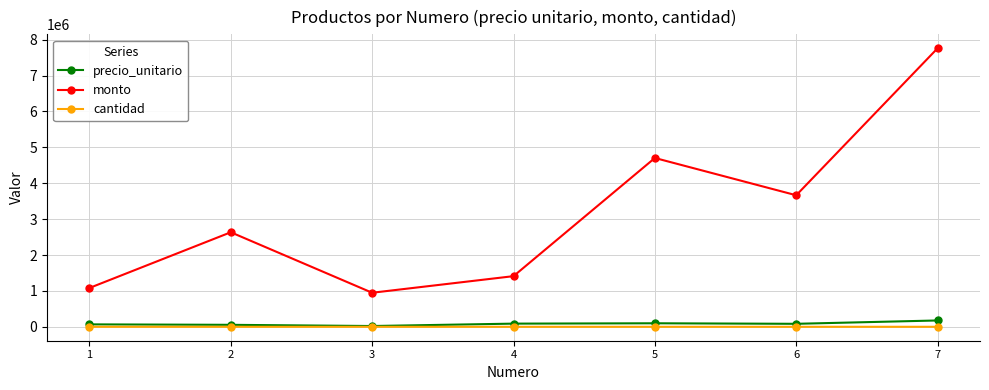

True or false: cantidad and monto intersect in this chart.

False